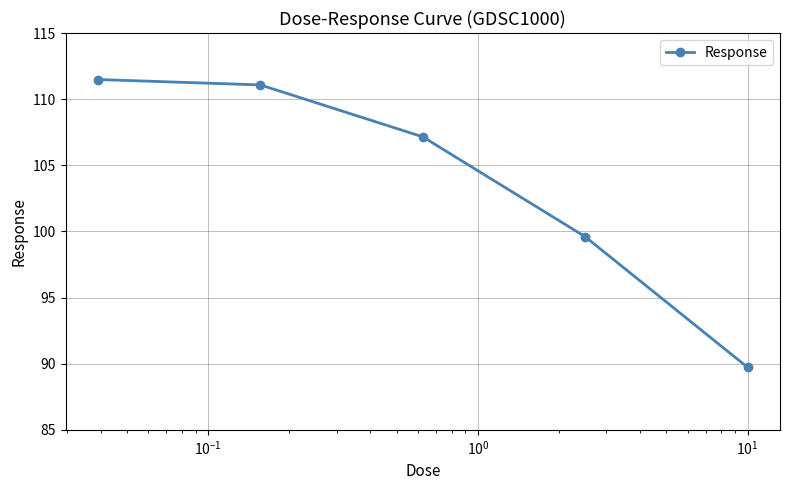

What is the minimum value shown in the chart?

89.7